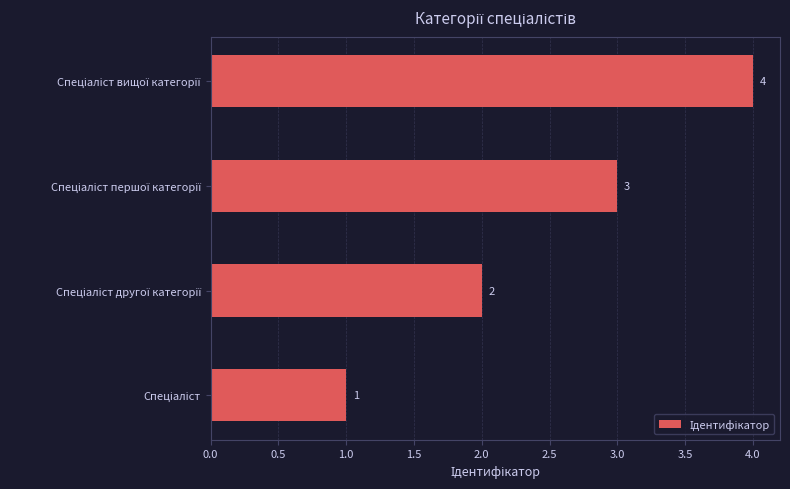

What is the sum of all values?

10